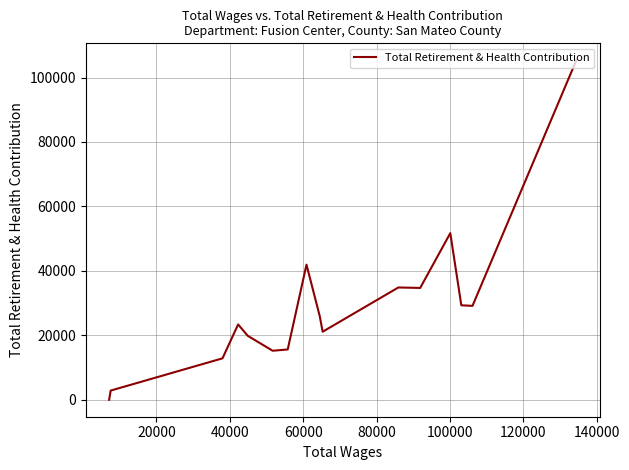

What is the change in value from 0 to 11?

-85514